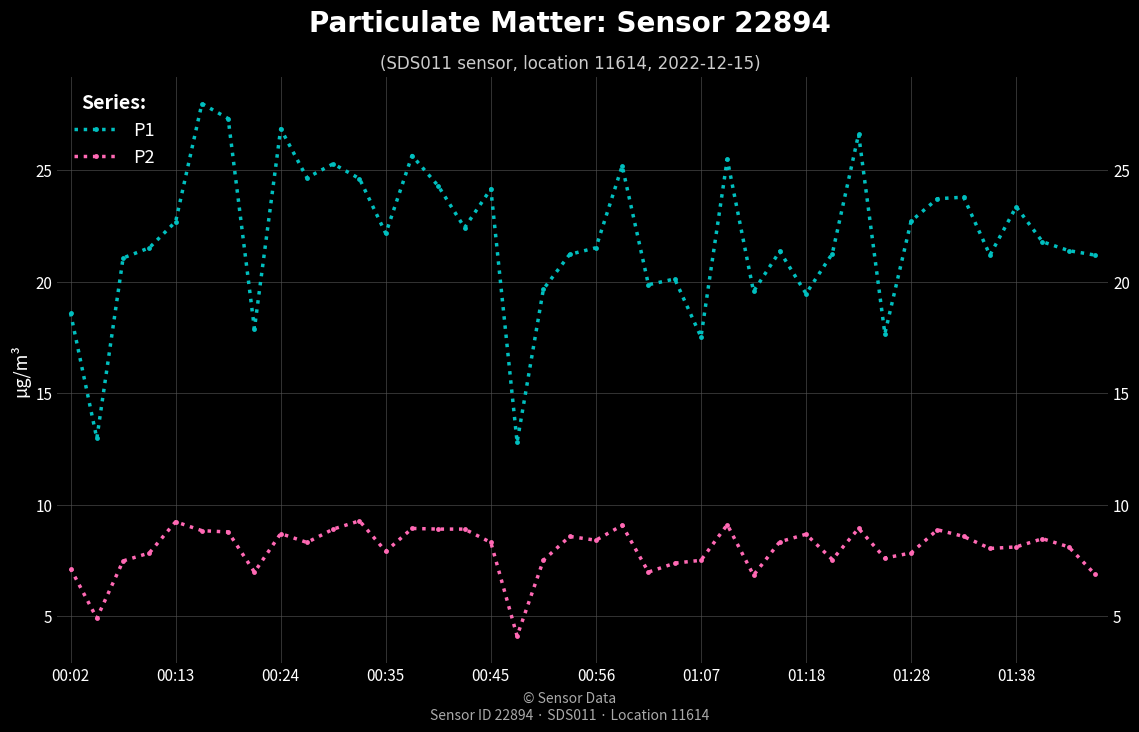

Is the value of P2 at 00:56 greater than the value of P1 at 37?

No